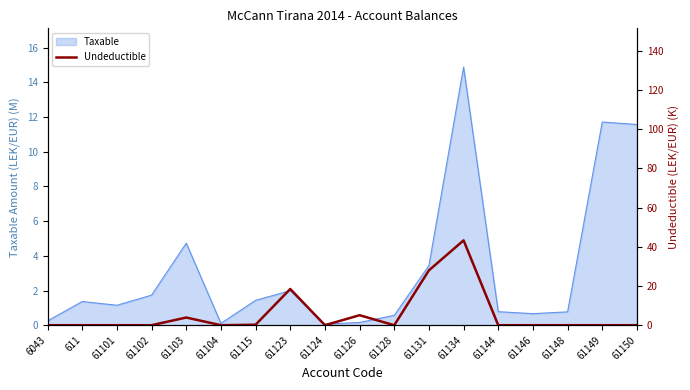

Does the chart have visible grid lines?

No